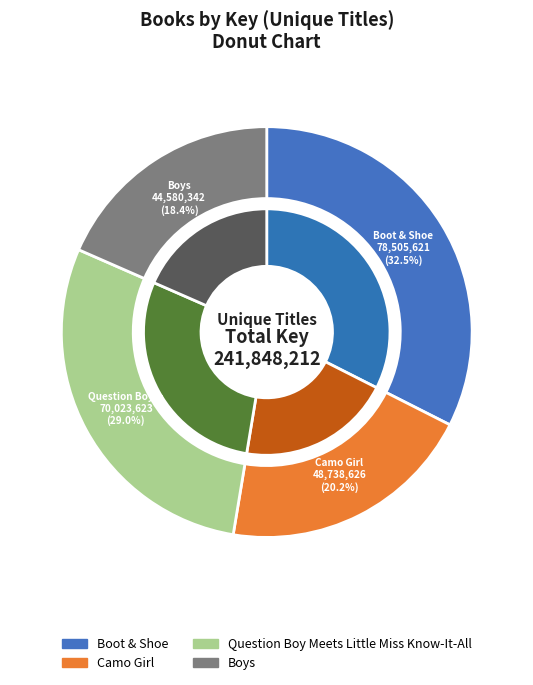

How many segments does this pie chart have?

4